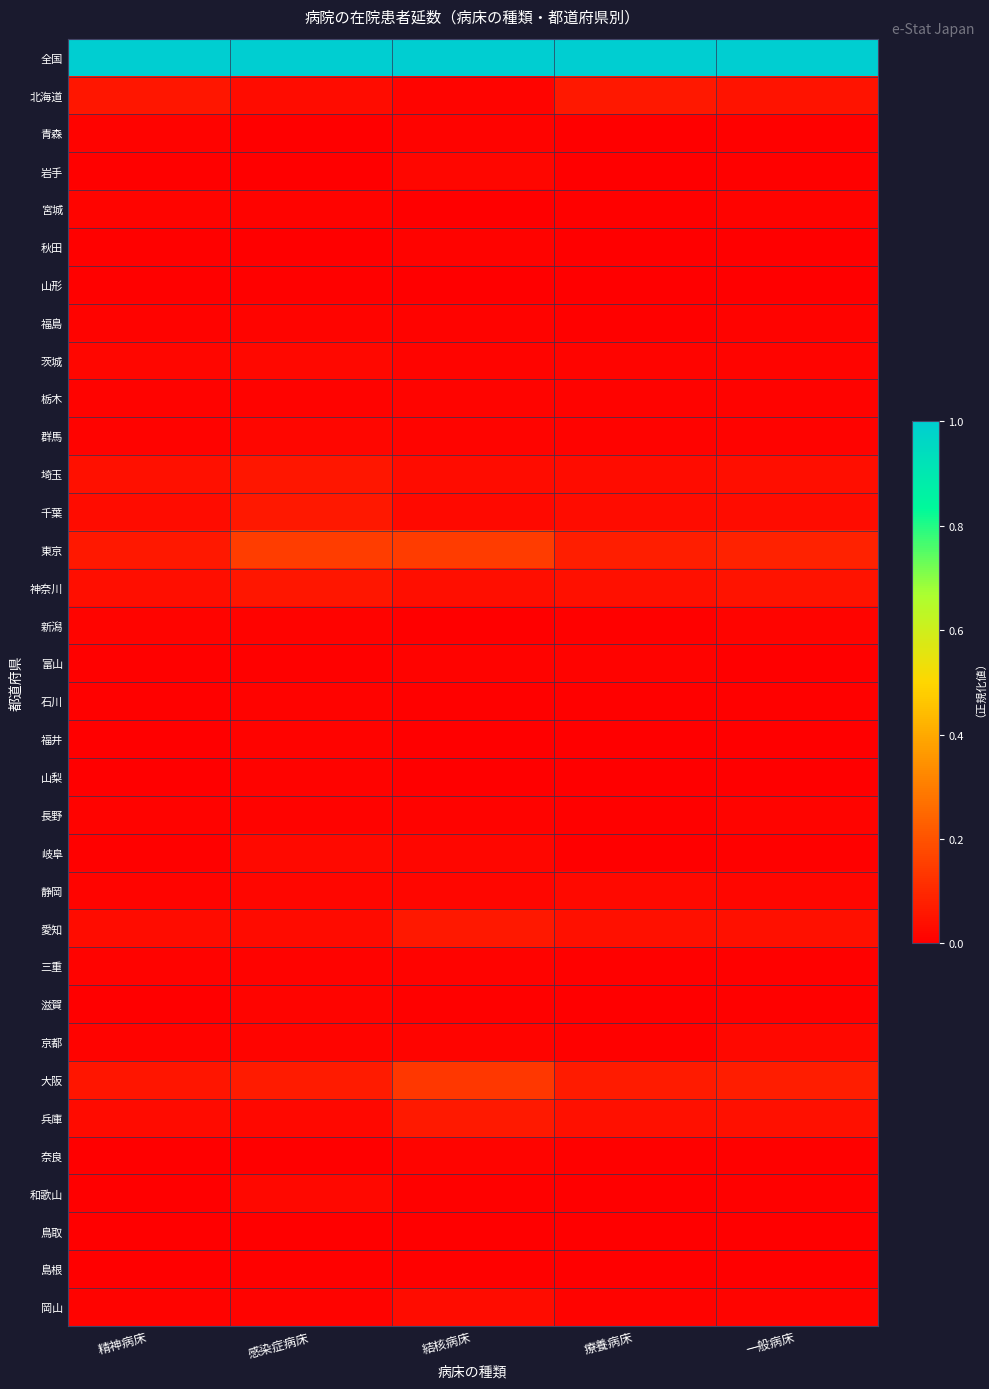

Reading left to right, what are all the values shown in this chart?

全国: 精神病床=1.0	感染症病床=1.0	結核病床=1.0	療養病床=1.0	一般病床=1.0
北海道: 精神病床=0.1	感染症病床=0.0	結核病床=0.0	療養病床=0.1	一般病床=0.1
青森: 精神病床=0.0	感染症病床=0.0	結核病床=0.0	療養病床=0.0	一般病床=0.0
岩手: 精神病床=0.0	感染症病床=0.0	結核病床=0.0	療養病床=0.0	一般病床=0.0
宮城: 精神病床=0.0	感染症病床=0.0	結核病床=0.0	療養病床=0.0	一般病床=0.0
秋田: 精神病床=0.0	感染症病床=0.0	結核病床=0.0	療養病床=0.0	一般病床=0.0
山形: 精神病床=0.0	感染症病床=0.0	結核病床=0.0	療養病床=0.0	一般病床=0.0
福島: 精神病床=0.0	感染症病床=0.0	結核病床=0.0	療養病床=0.0	一般病床=0.0
茨城: 精神病床=0.0	感染症病床=0.0	結核病床=0.0	療養病床=0.0	一般病床=0.0
栃木: 精神病床=0.0	感染症病床=0.0	結核病床=0.0	療養病床=0.0	一般病床=0.0
群馬: 精神病床=0.0	感染症病床=0.0	結核病床=0.0	療養病床=0.0	一般病床=0.0
埼玉: 精神病床=0.0	感染症病床=0.1	結核病床=0.0	療養病床=0.0	一般病床=0.0
千葉: 精神病床=0.0	感染症病床=0.1	結核病床=0.0	療養病床=0.0	一般病床=0.0
東京: 精神病床=0.1	感染症病床=0.2	結核病床=0.1	療養病床=0.1	一般病床=0.1
神奈川: 精神病床=0.0	感染症病床=0.1	結核病床=0.0	療養病床=0.0	一般病床=0.0
新潟: 精神病床=0.0	感染症病床=0.0	結核病床=0.0	療養病床=0.0	一般病床=0.0
富山: 精神病床=0.0	感染症病床=0.0	結核病床=0.0	療養病床=0.0	一般病床=0.0
石川: 精神病床=0.0	感染症病床=0.0	結核病床=0.0	療養病床=0.0	一般病床=0.0
福井: 精神病床=0.0	感染症病床=0.0	結核病床=0.0	療養病床=0.0	一般病床=0.0
山梨: 精神病床=0.0	感染症病床=0.0	結核病床=0.0	療養病床=0.0	一般病床=0.0
長野: 精神病床=0.0	感染症病床=0.0	結核病床=0.0	療養病床=0.0	一般病床=0.0
岐阜: 精神病床=0.0	感染症病床=0.0	結核病床=0.0	療養病床=0.0	一般病床=0.0
静岡: 精神病床=0.0	感染症病床=0.0	結核病床=0.0	療養病床=0.0	一般病床=0.0
愛知: 精神病床=0.0	感染症病床=0.0	結核病床=0.1	療養病床=0.0	一般病床=0.0
三重: 精神病床=0.0	感染症病床=0.0	結核病床=0.0	療養病床=0.0	一般病床=0.0
滋賀: 精神病床=0.0	感染症病床=0.0	結核病床=0.0	療養病床=0.0	一般病床=0.0
京都: 精神病床=0.0	感染症病床=0.0	結核病床=0.0	療養病床=0.0	一般病床=0.0
大阪: 精神病床=0.1	感染症病床=0.1	結核病床=0.1	療養病床=0.1	一般病床=0.1
兵庫: 精神病床=0.0	感染症病床=0.0	結核病床=0.1	療養病床=0.0	一般病床=0.0
奈良: 精神病床=0.0	感染症病床=0.0	結核病床=0.0	療養病床=0.0	一般病床=0.0
和歌山: 精神病床=0.0	感染症病床=0.0	結核病床=0.0	療養病床=0.0	一般病床=0.0
鳥取: 精神病床=0.0	感染症病床=0.0	結核病床=0.0	療養病床=0.0	一般病床=0.0
島根: 精神病床=0.0	感染症病床=0.0	結核病床=0.0	療養病床=0.0	一般病床=0.0
岡山: 精神病床=0.0	感染症病床=0.0	結核病床=0.0	療養病床=0.0	一般病床=0.0